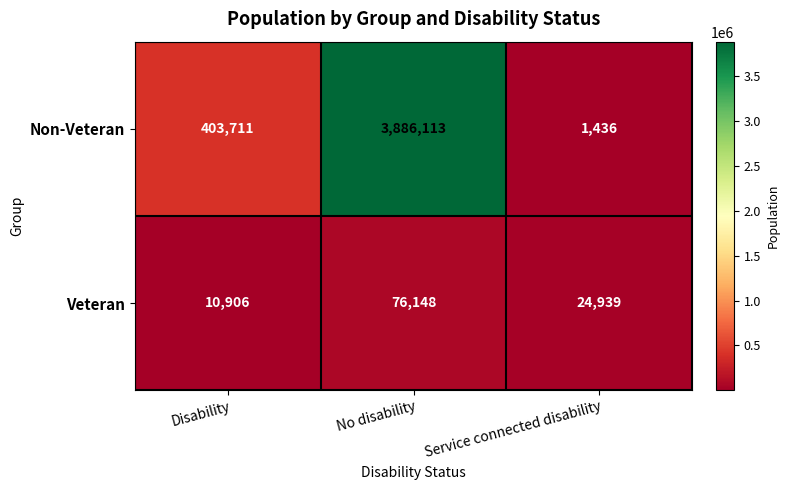

At which category is the sum across all series the highest?

No disability